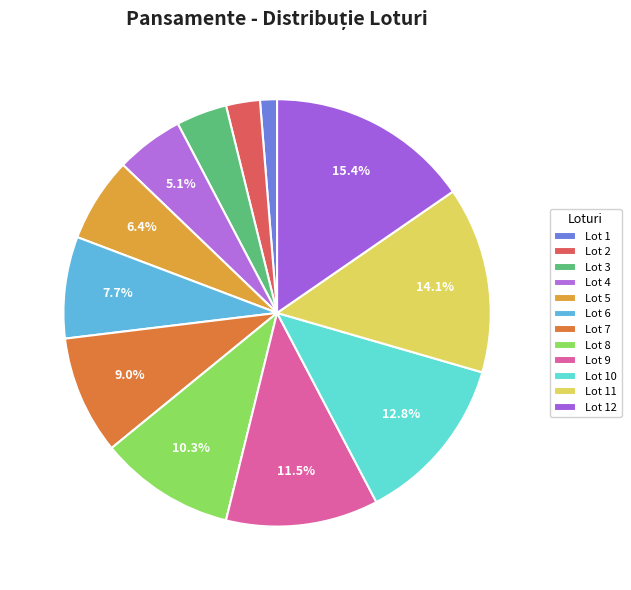

To the nearest percent, what percentage of the pie is Lot 6?

8%